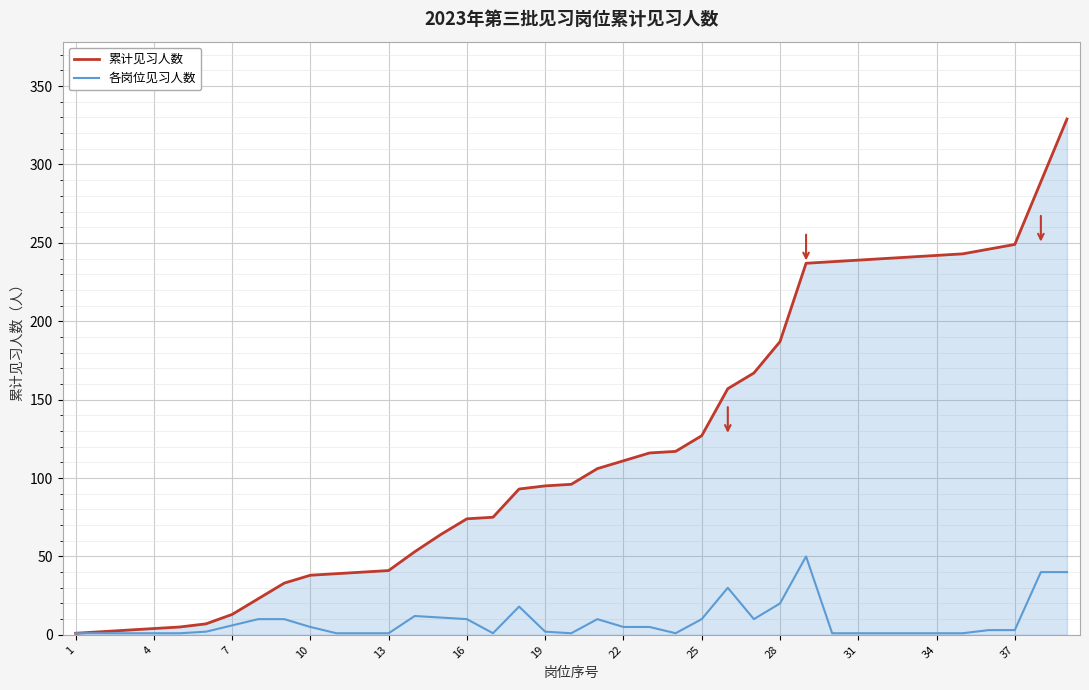

Which series has the largest total across all categories?

累计见习人数